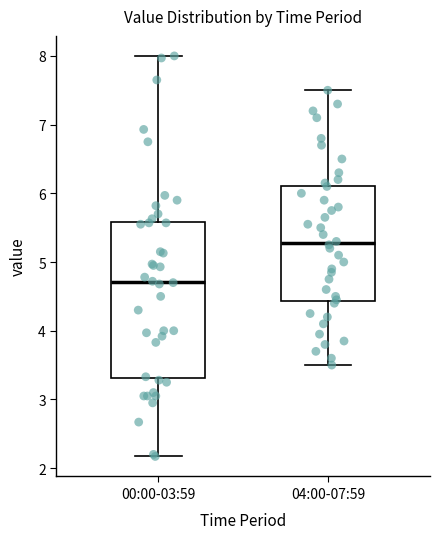

Reading left to right, transcribe this box plot: for each box, give where its median line is, the range the box spans, and where its two whiskers end, as read against the y-axis. The values are not printed on the chart, so give them approximately, as read against the axis.

00:00-03:59: median 4.7, box 3.3 to 5.6, whiskers 2.2 to 8.0
04:00-07:59: median 5.3, box 4.4 to 6.1, whiskers 3.5 to 7.5